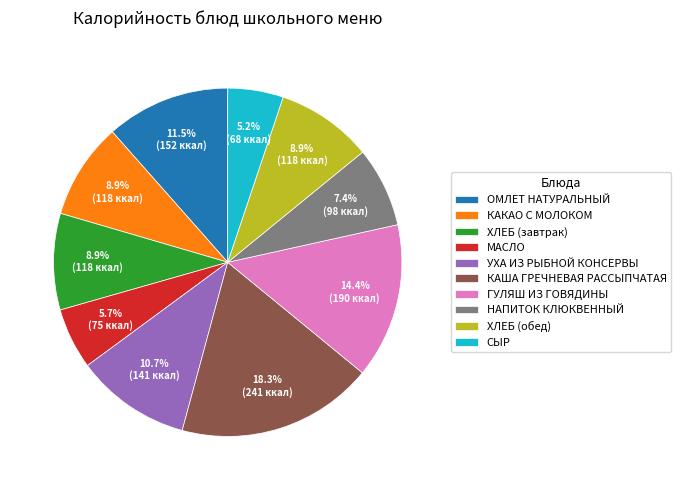

To the nearest percent, what is the difference between the ОМЛЕТ НАТУРАЛЬНЫЙ and КАКАО С МОЛОКОМ slice percentages?

3%